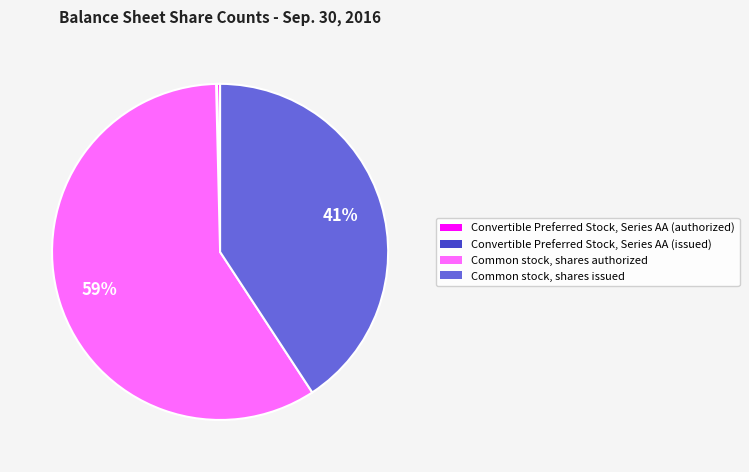

Which category has the biggest portion of the pie?

Common stock, shares authorized